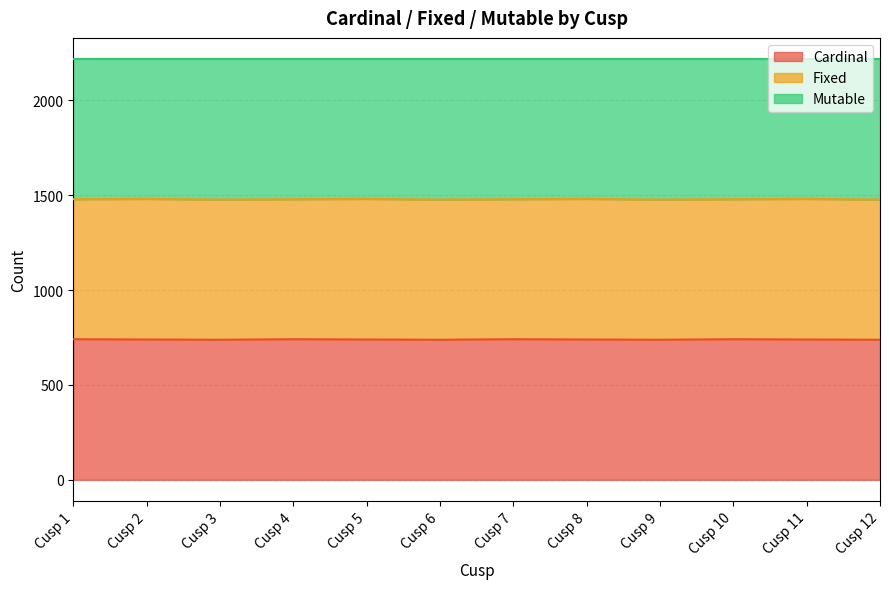

What is the highest value of the Cardinal series?

741.3